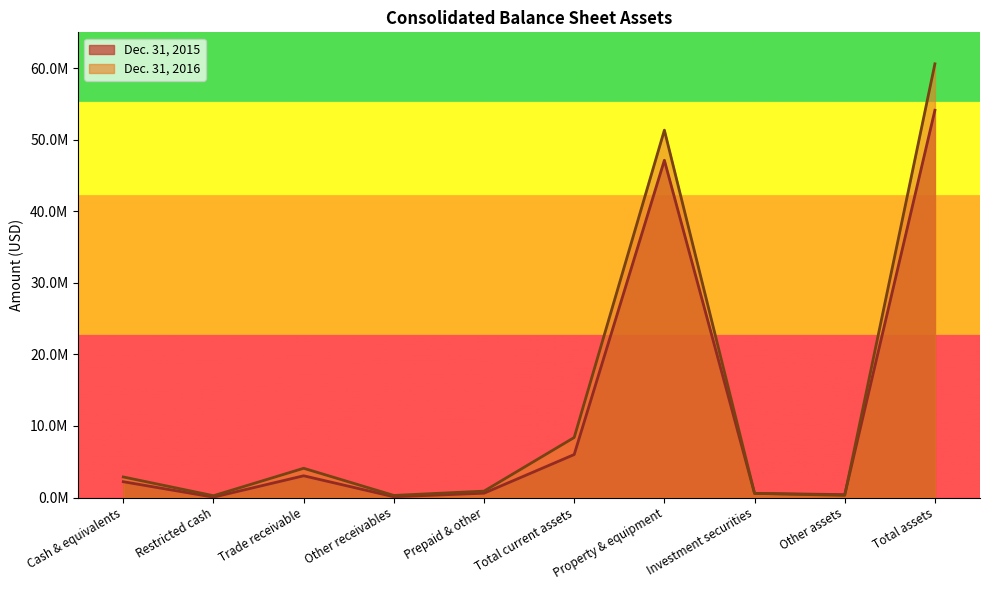

Reading right to left, list all the values displayed in this chart.

Dec. 31, 2016: Total assets=60598000	Other assets=300000	Investment securities=579000	Property & equipment=51331000	Total current assets=8388000	Prepaid & other=892000	Other receivables=290000	Trade receivable=4085000	Restricted cash=250000	Cash & equivalents=2871000
Dec. 31, 2015: Total assets=54114000	Other assets=405000	Investment securities=579000	Property & equipment=47123000	Total current assets=6007000	Prepaid & other=603000	Other receivables=107000	Trade receivable=3038000	Restricted cash=50000	Cash & equivalents=2209000